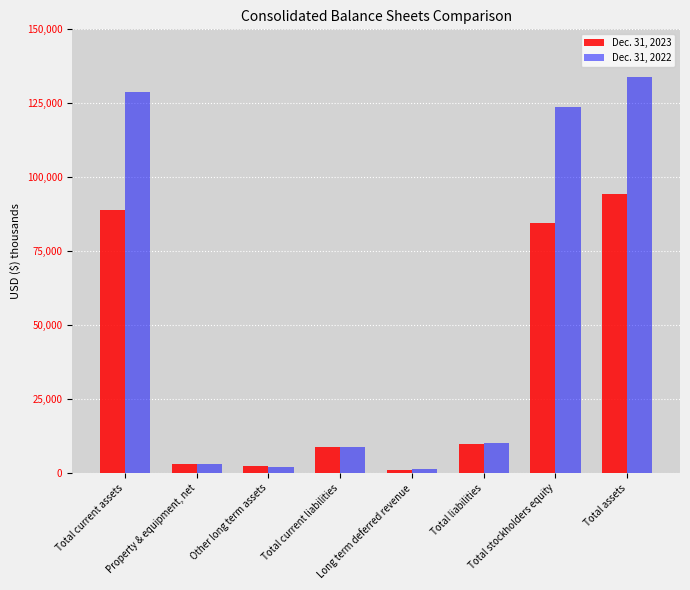

What is the difference between the maximum and second lowest values in the Dec. 31, 2022 series?

131912